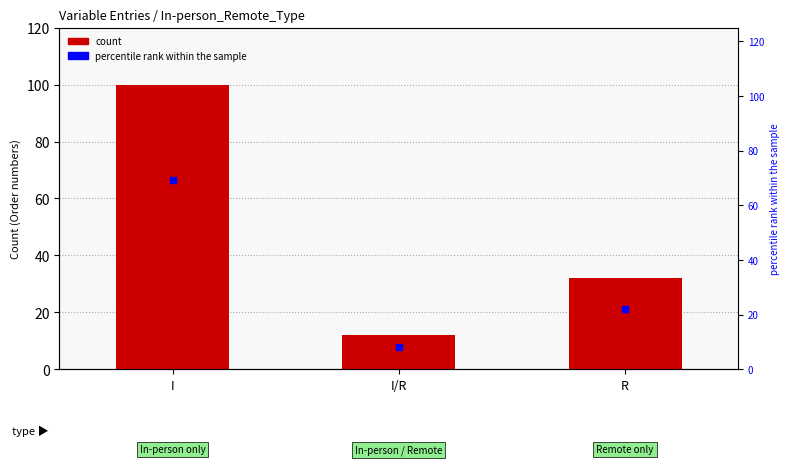

Which series has the largest range (max minus min)?

count